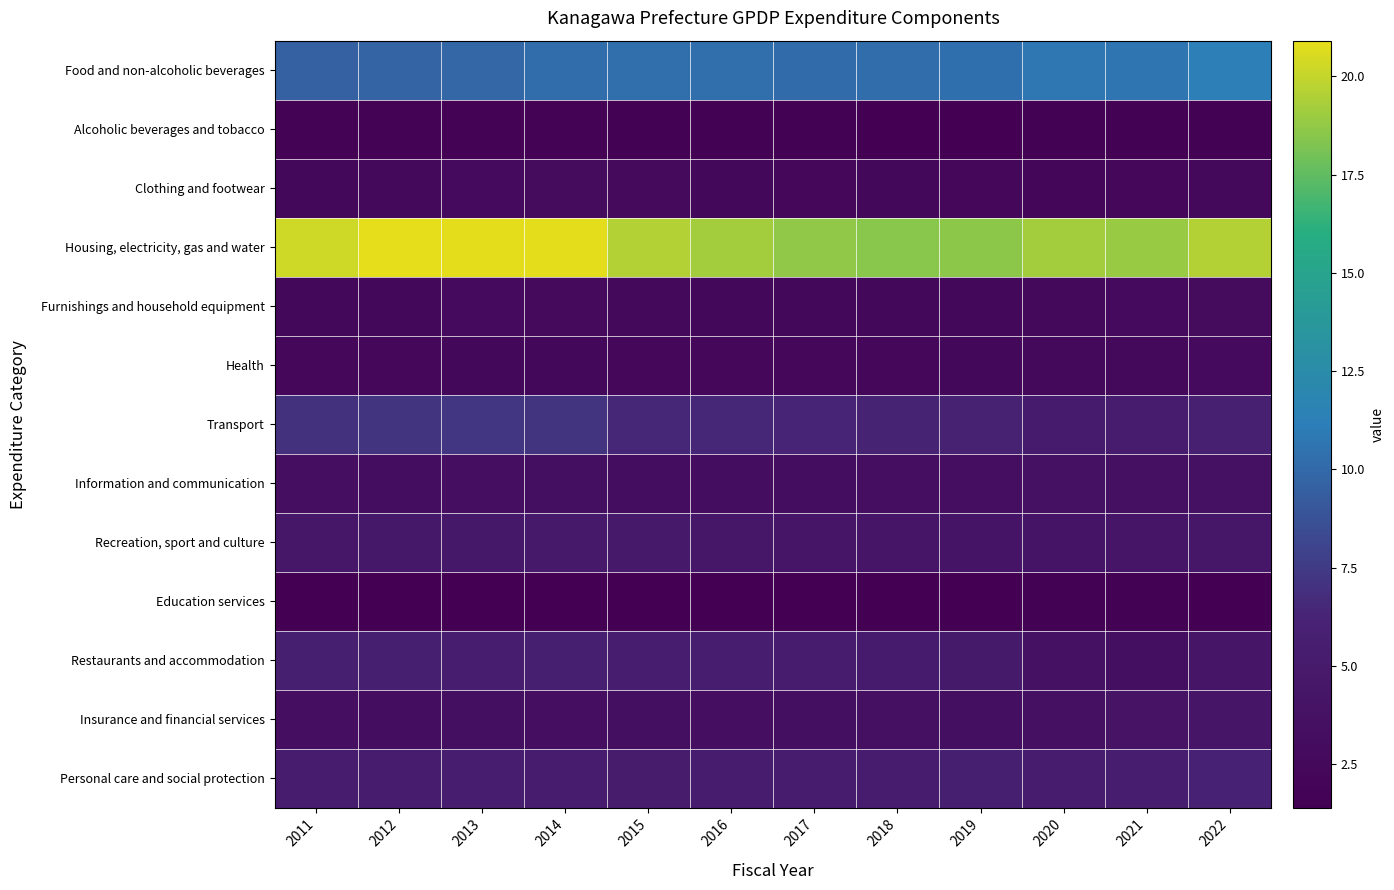

Which series has the largest range (max minus min)?

Housing, electricity, gas and water